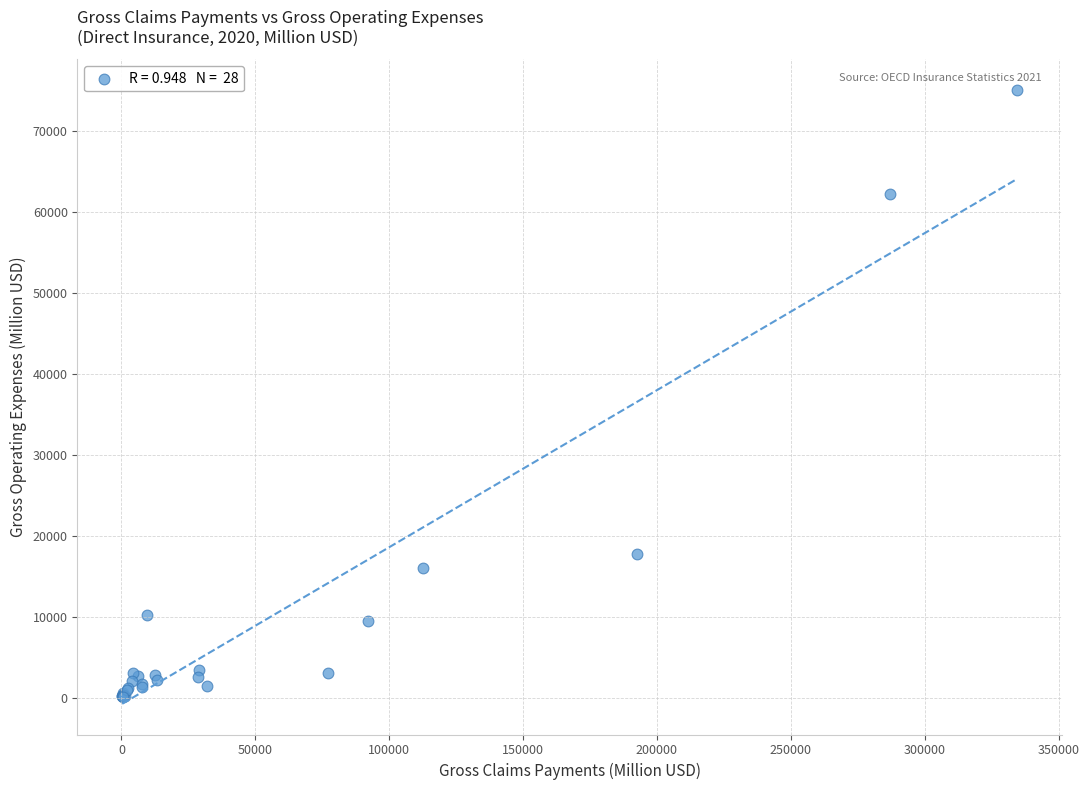

What Y value in the scatter plot is closest to 37610?

17703.7